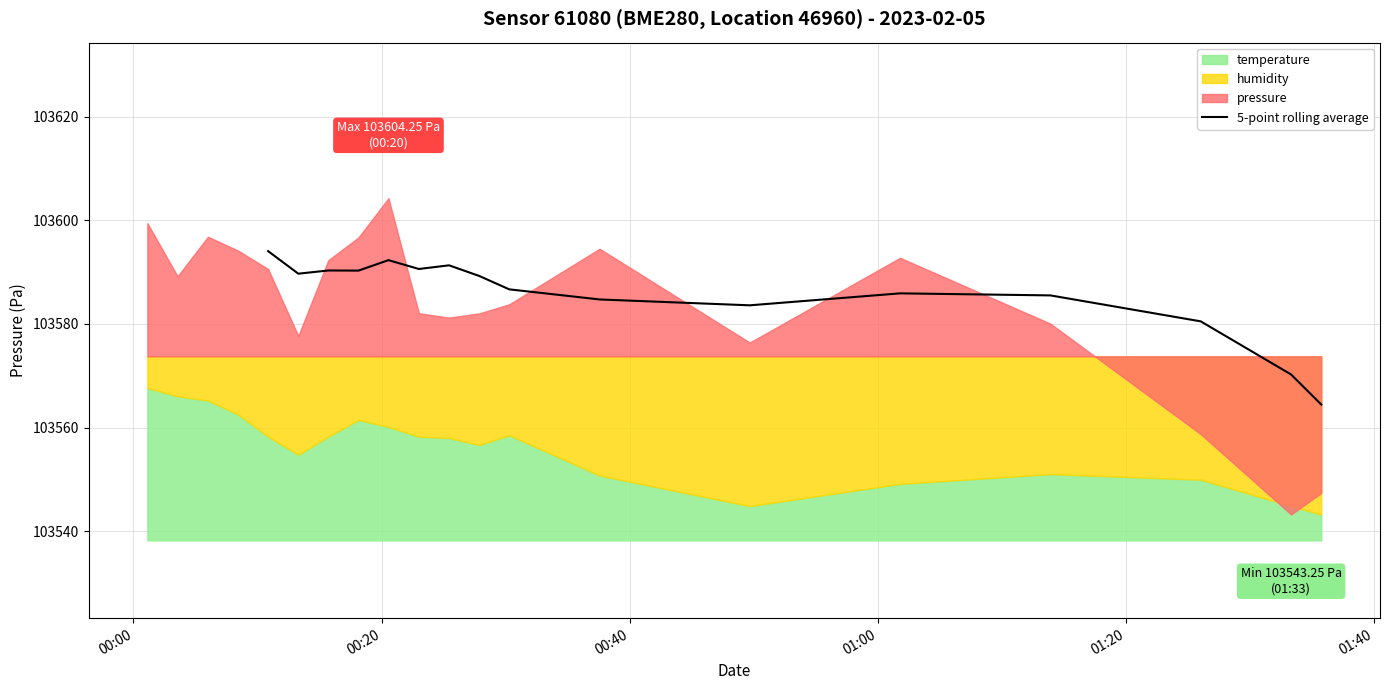

What is the lowest value of the 5-point rolling average series?

103564.4